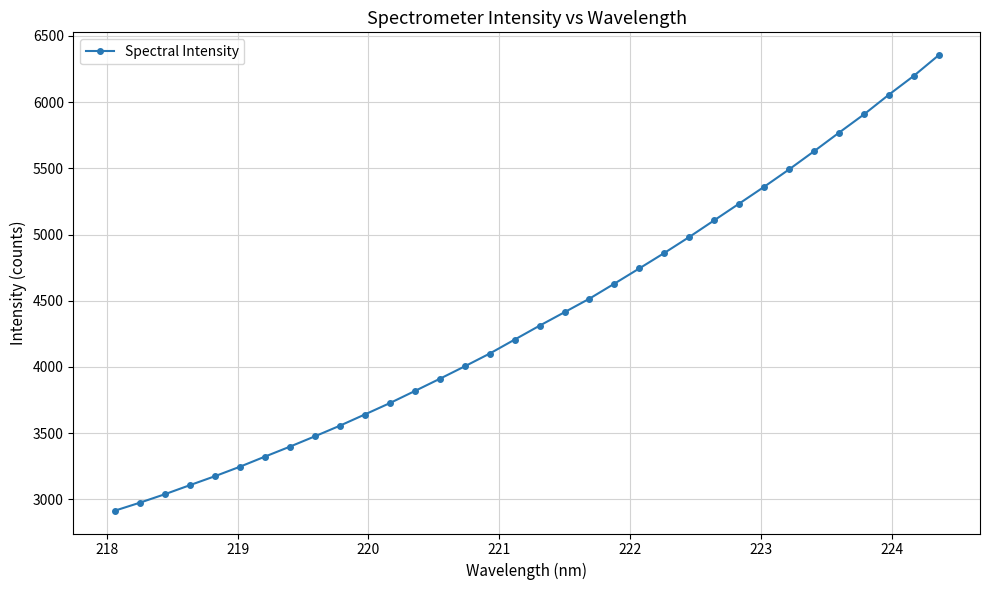

True or false: there are more than 0 points higher than both neighbors.

False